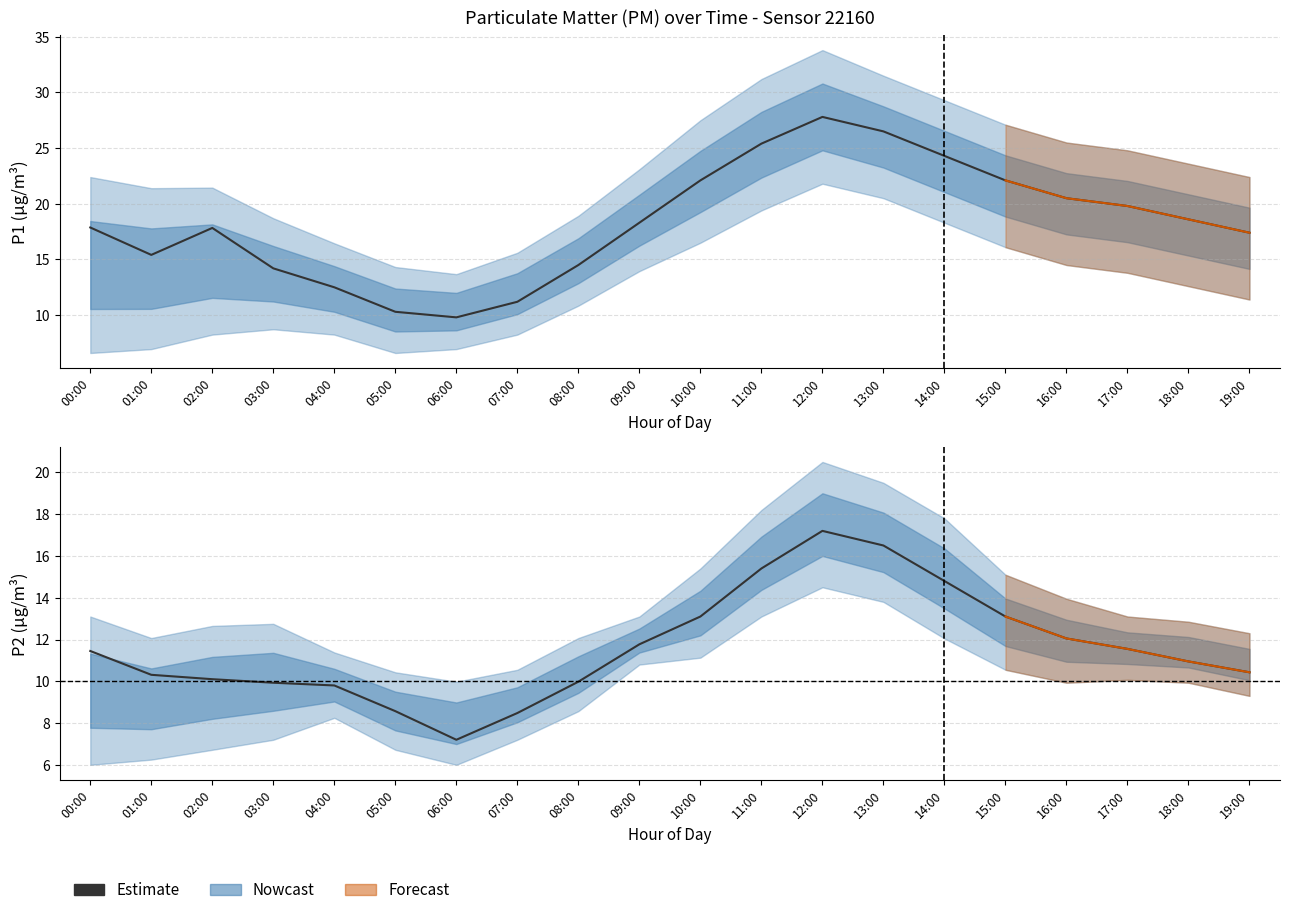

Reading right to left, what are all the values shown in this chart?

10.4	10.9	11.6	12.1	13.1	14.8	16.5	17.2	15.4	13.1	11.8	10.0	8.5	7.2	8.6	9.8	9.9	10.1	10.3	11.4